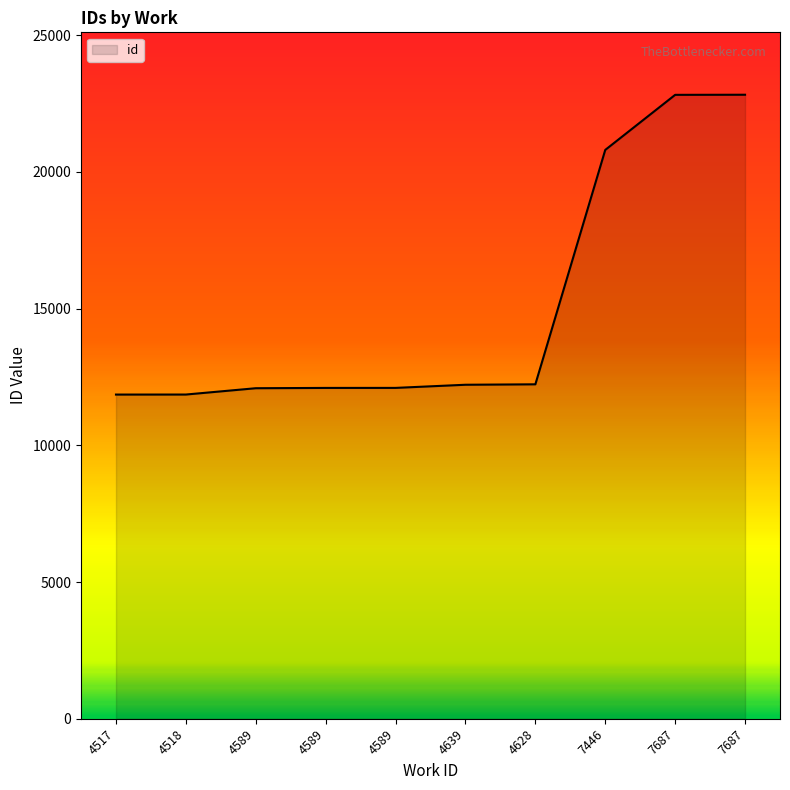

At which category does the chart reach its minimum across all series?

4517